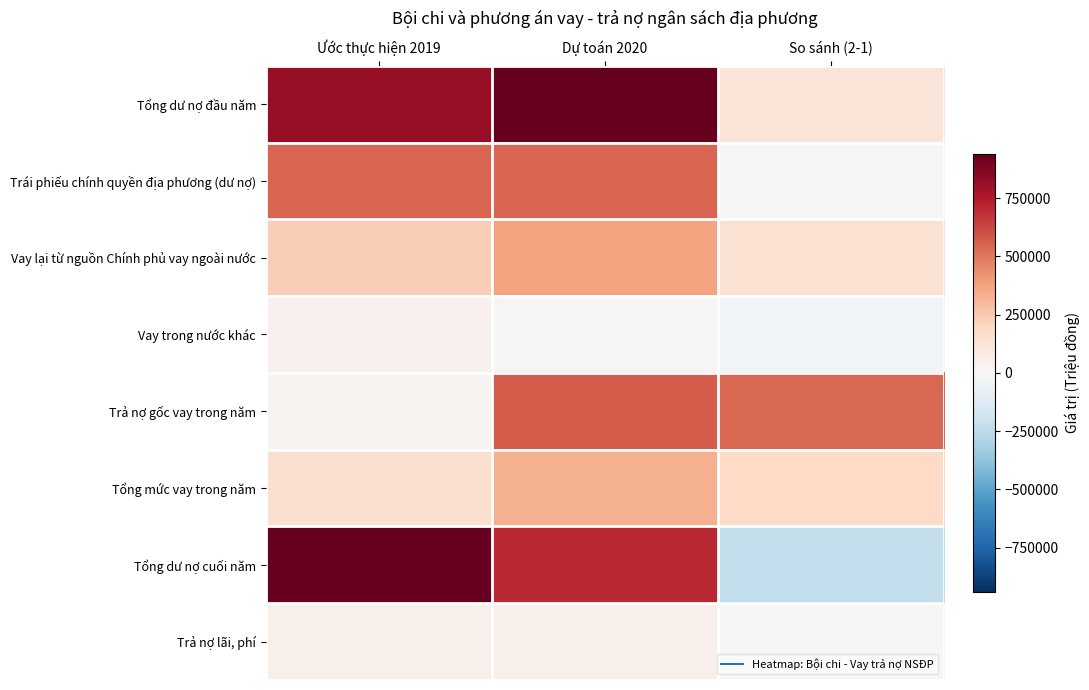

Which series changed the most between Ước thực hiện 2019 and So sánh (2-1)?

Tổng dư nợ cuối năm